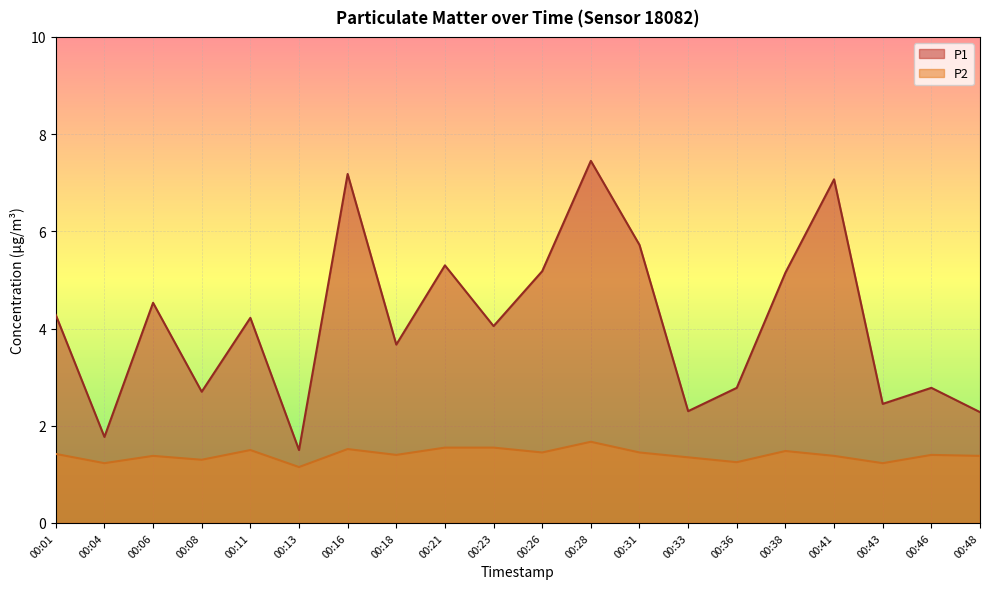

What is the difference between the P1 values at 00:21 and 00:33?

3.0